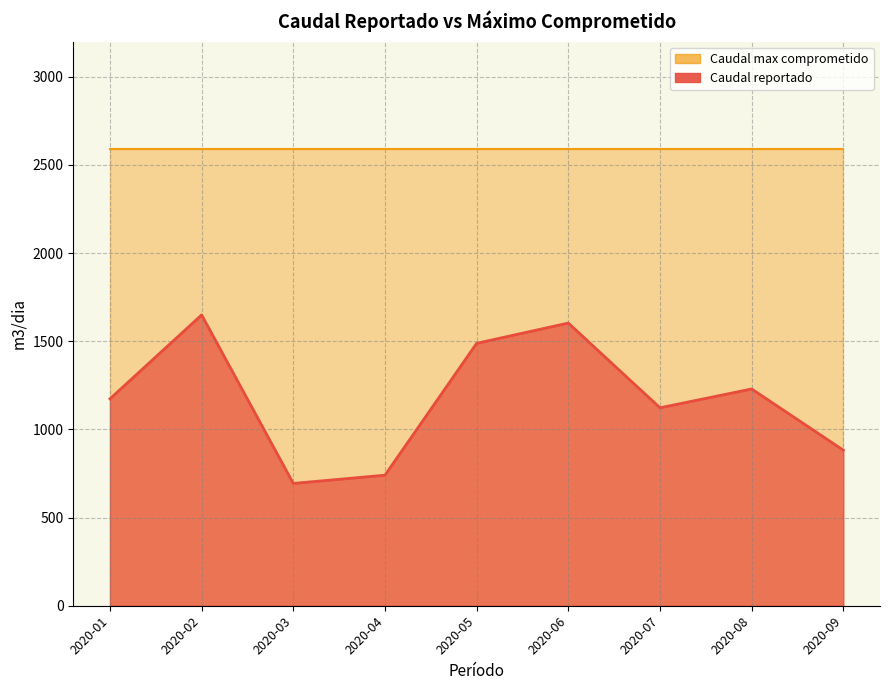

What is the sum of the values at 2020-05 and 2020-09?

2370.8